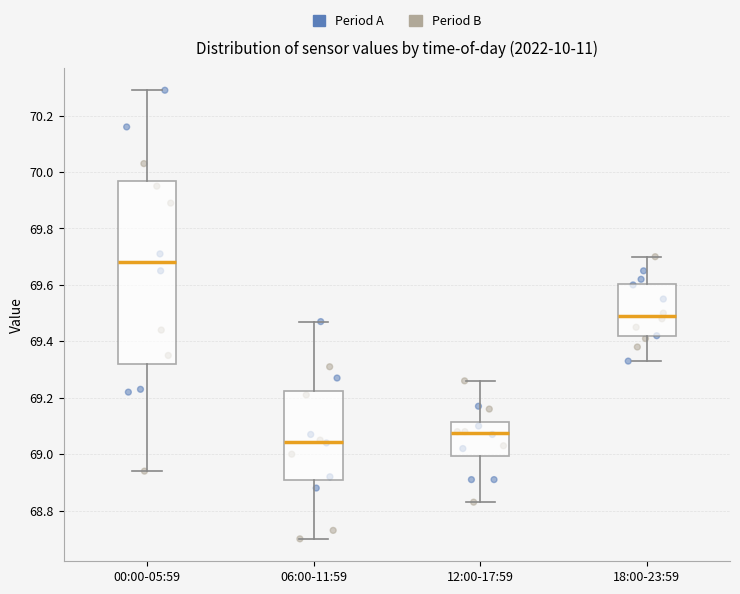

Where does the median line of the box for 18:00-23:59 sit on the y-axis? The values are not printed on the chart, so give them approximately, as read against the axis.

69.50